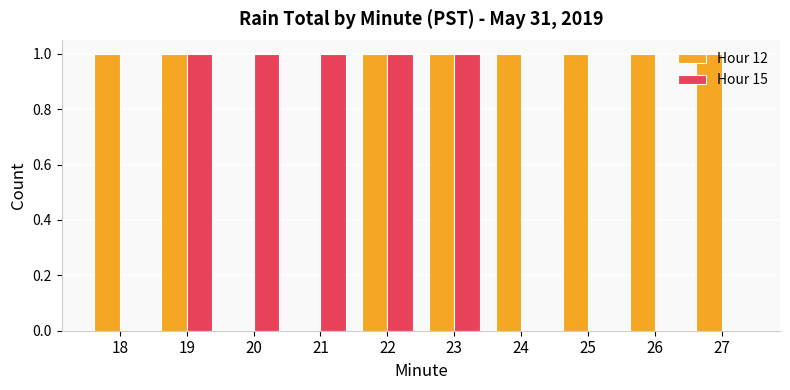

Reading left to right, transcribe all the data shown in this chart.

Hour 12: 1	1	0	0	1	1	1	1	1	1
Hour 15: 0	1	1	1	1	1	0	0	0	0